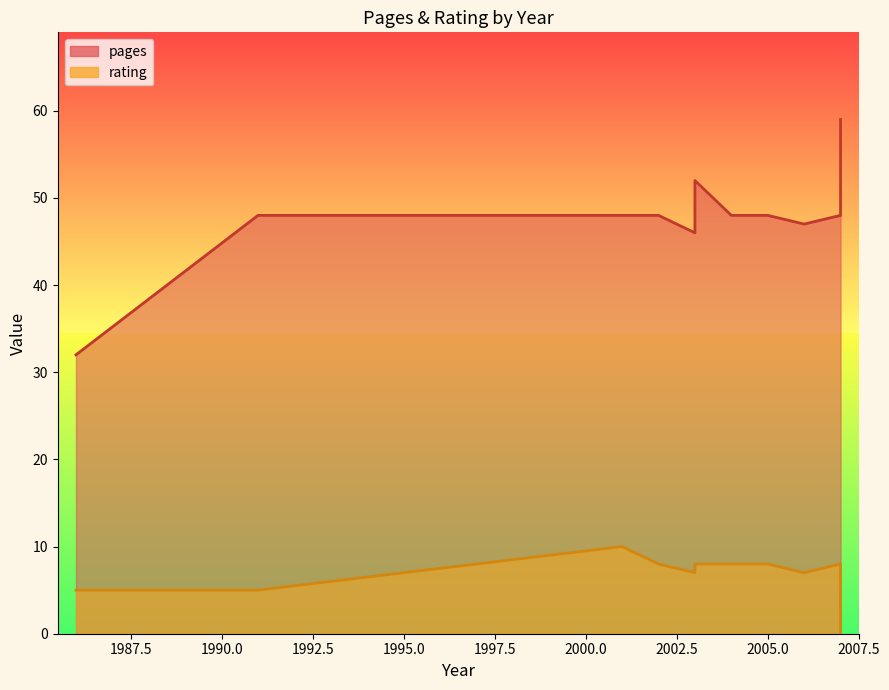

Count the number of data series in this chart.

2